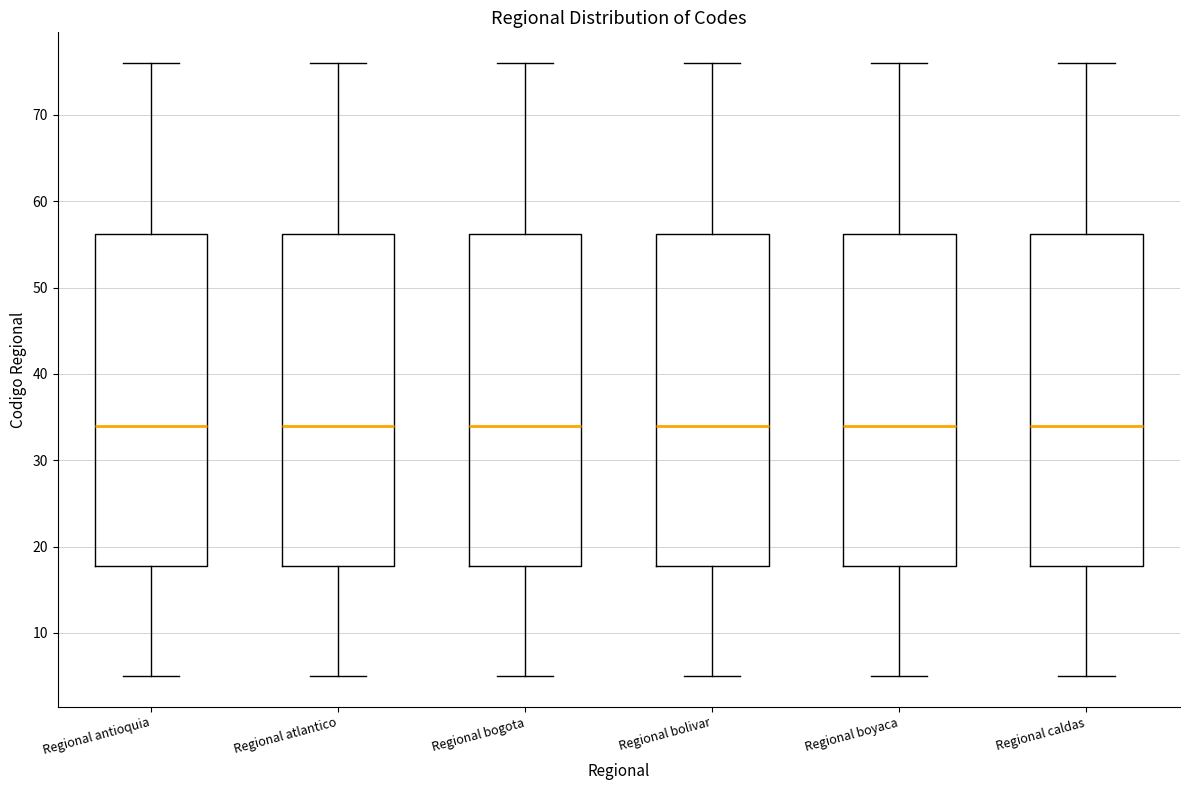

Reading left to right, read every box against the y-axis: the position of its median line, the range the box covers, and the ends of its whiskers. The values are not printed on the chart, so give them approximately, as read against the axis.

Regional antioquia: median 34, box 18 to 56, whiskers 5 to 76
Regional atlantico: median 34, box 18 to 56, whiskers 5 to 76
Regional bogota: median 34, box 18 to 56, whiskers 5 to 76
Regional bolivar: median 34, box 18 to 56, whiskers 5 to 76
Regional boyaca: median 34, box 18 to 56, whiskers 5 to 76
Regional caldas: median 34, box 18 to 56, whiskers 5 to 76